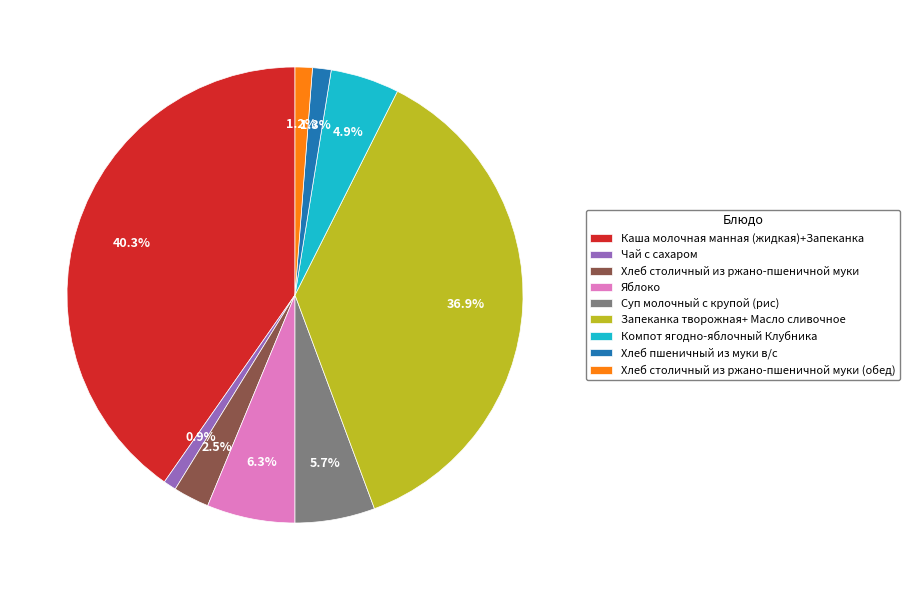

What is the ratio of the value at Хлеб столичный из ржано-пшеничной муки (обед) to the value at Яблоко?

0.2